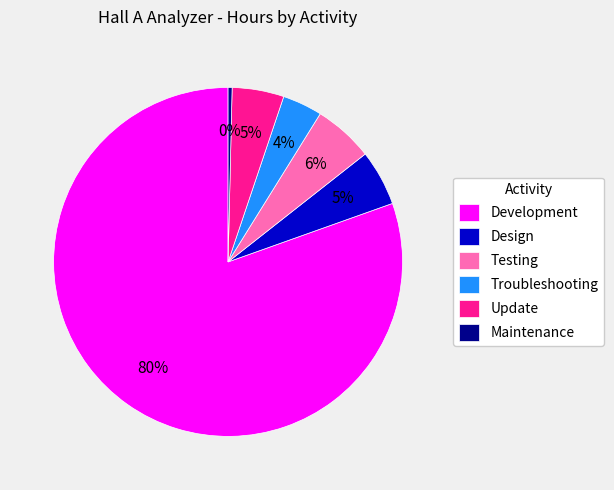

To the nearest percent, what is the average slice percentage?

17%